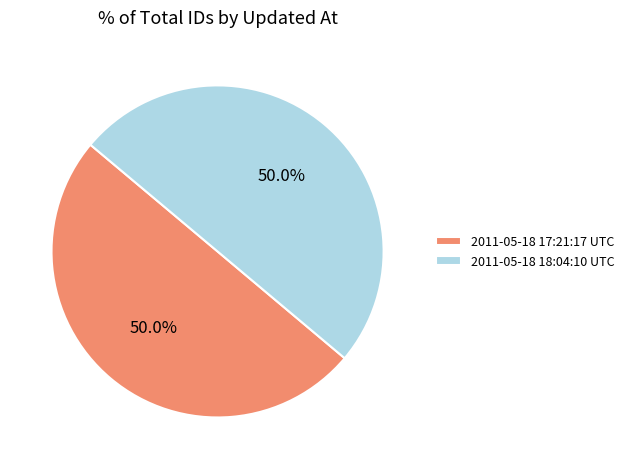

Is it true that 2011-05-18 17:21:17 UTC is 50% of the pie?

True